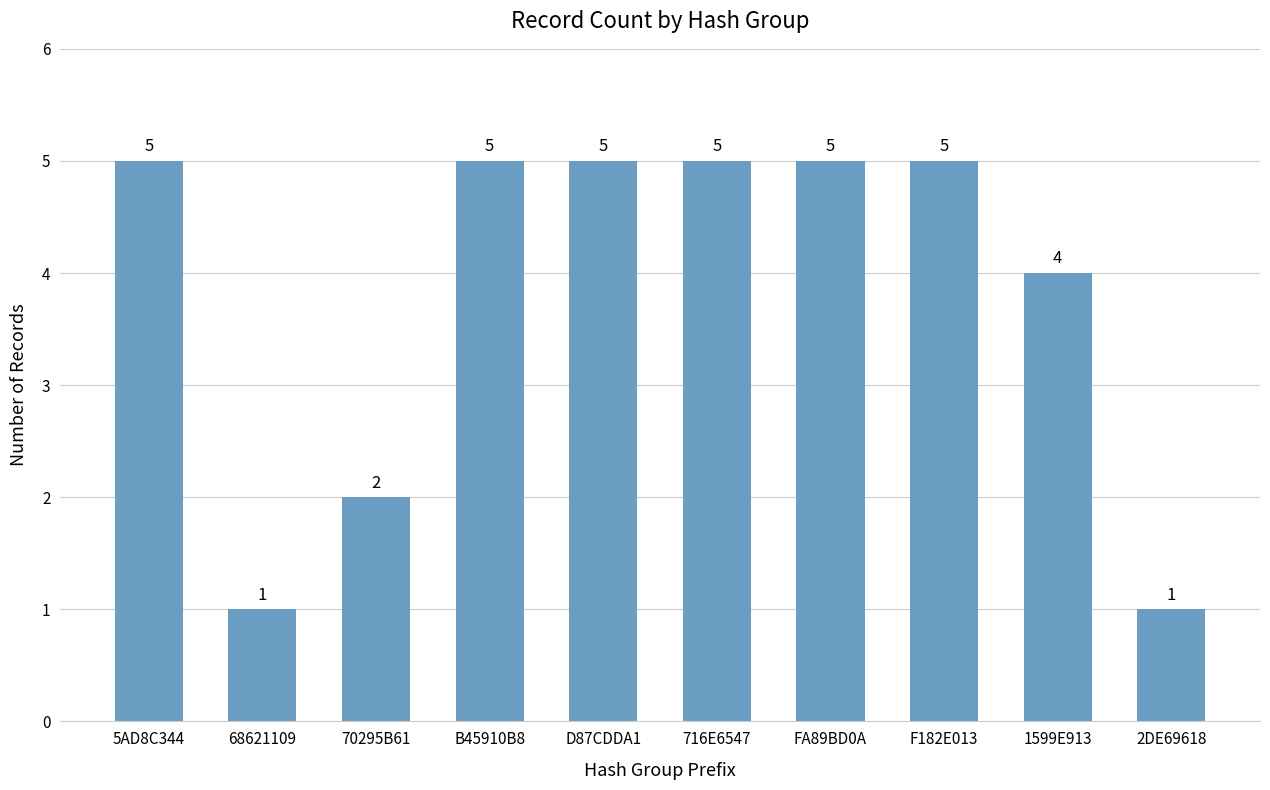

What is the change in value from 68621109 to 716E6547?

+4